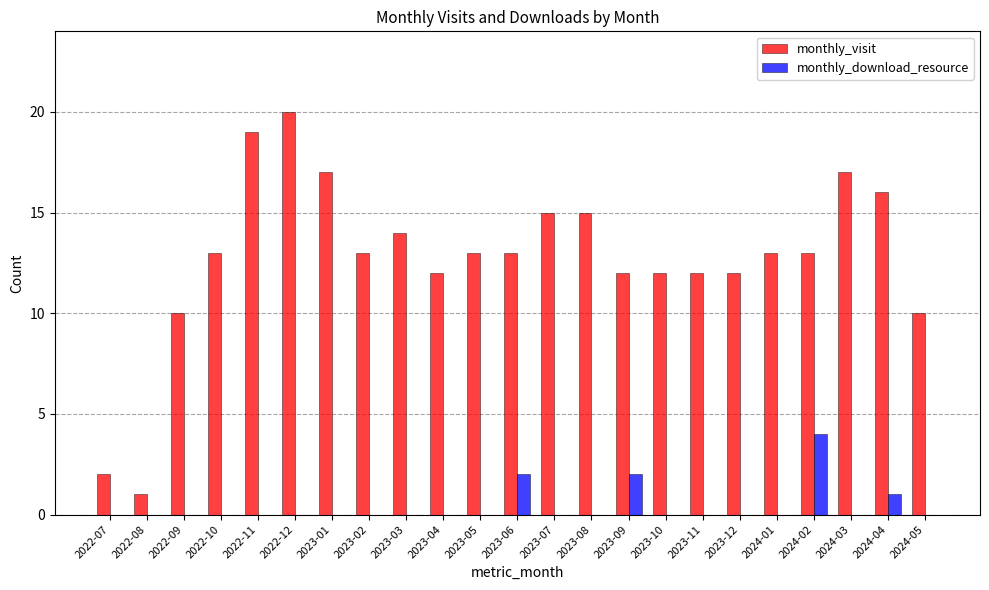

At which category is the sum across all series the highest?

2022-12